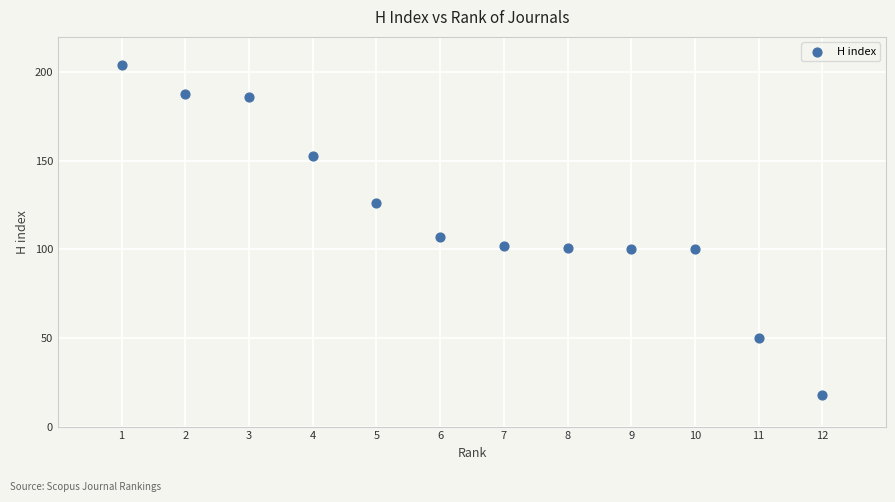

What is the range of X values (max minus min)?

11